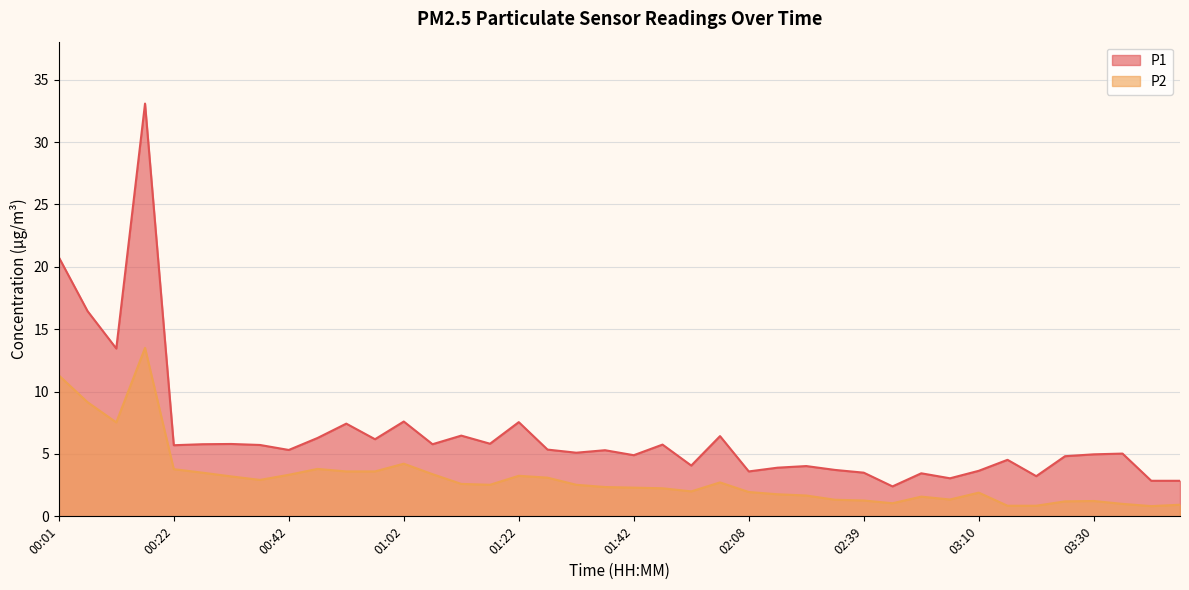

Reading left to right, extract all data points from this chart.

P1: 20.8	16.4	13.4	33.1	5.7	5.8	5.8	5.7	5.3	6.3	7.4	6.2	7.6	5.8	6.5	5.8	7.5	5.3	5.1	5.3	4.9	5.8	4.1	6.4	3.6	3.9	4.0	3.7	3.5	2.4	3.5	3.0	3.6	4.5	3.2	4.8	5.0	5.0	2.9	2.9
P2: 11.3	9.2	7.5	13.5	3.8	3.5	3.2	2.9	3.3	3.8	3.6	3.6	4.2	3.4	2.6	2.5	3.2	3.1	2.5	2.4	2.3	2.2	2.0	2.7	1.9	1.8	1.7	1.3	1.3	1.1	1.6	1.4	1.9	0.8	0.8	1.2	1.2	1.0	0.8	0.9